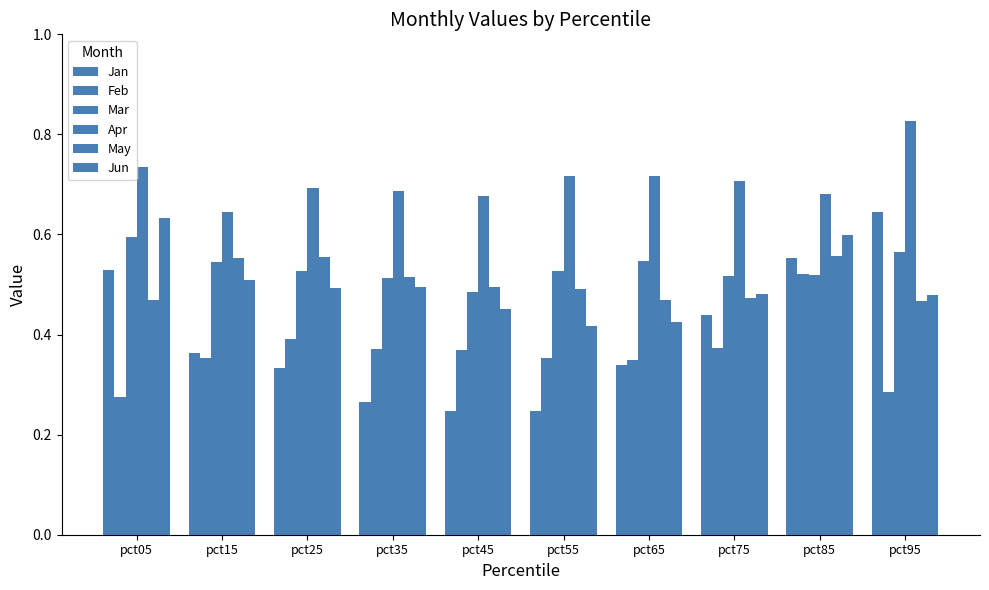

Are the bars grouped side by side (vs. stacked)?

Yes